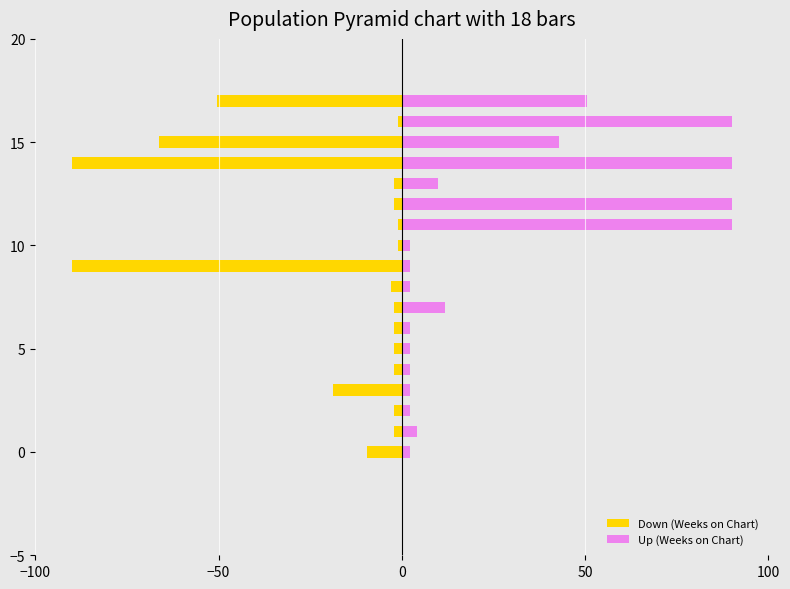

What is the sum of all Up (Weeks on Chart) values?

499.3